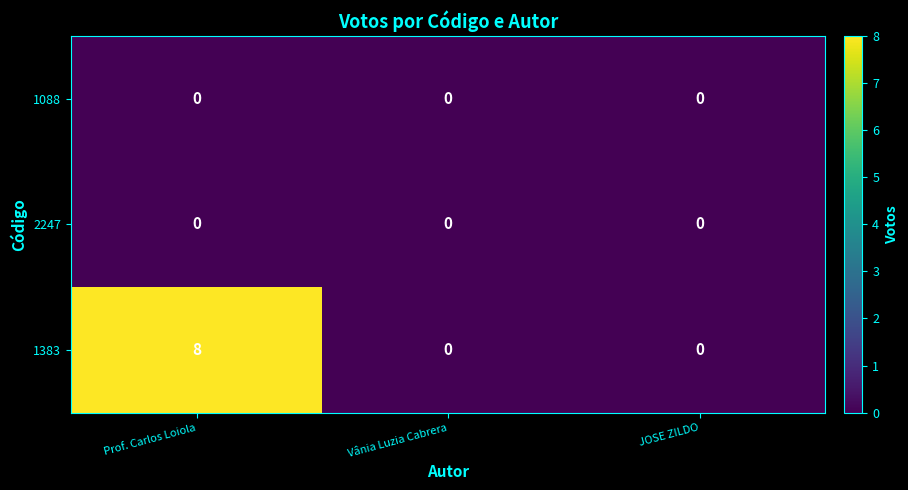

Which series has the largest range (max minus min)?

1383